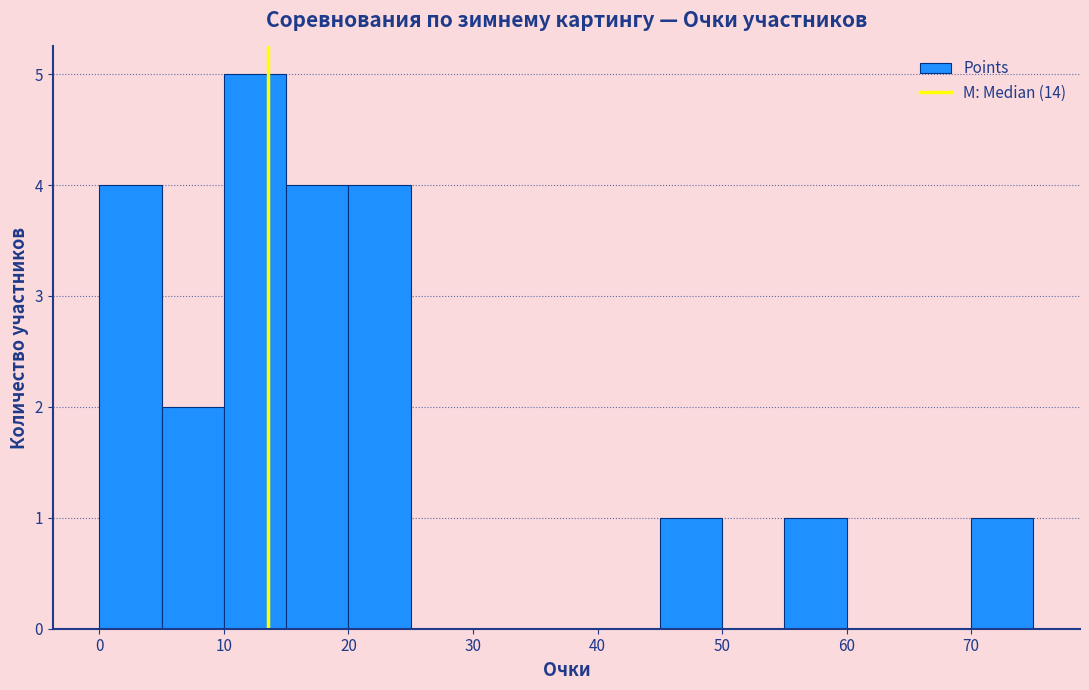

Reading left to right, list every bar in this chart as the range it spans on the x-axis followed by its height. The values are not printed on the chart, so give them approximately, as read against the axis.

0 to 5: 4
5 to 10: 2
10 to 15: 5
15 to 20: 4
20 to 25: 4
25 to 30: 0
30 to 35: 0
35 to 40: 0
40 to 45: 0
45 to 50: 1
50 to 55: 0
55 to 60: 1
60 to 65: 0
65 to 70: 0
70 to 75: 1